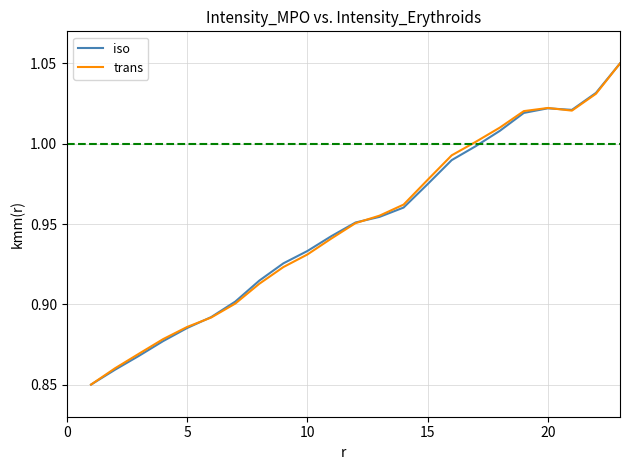

Is this an area chart (filled region under the line)?

No